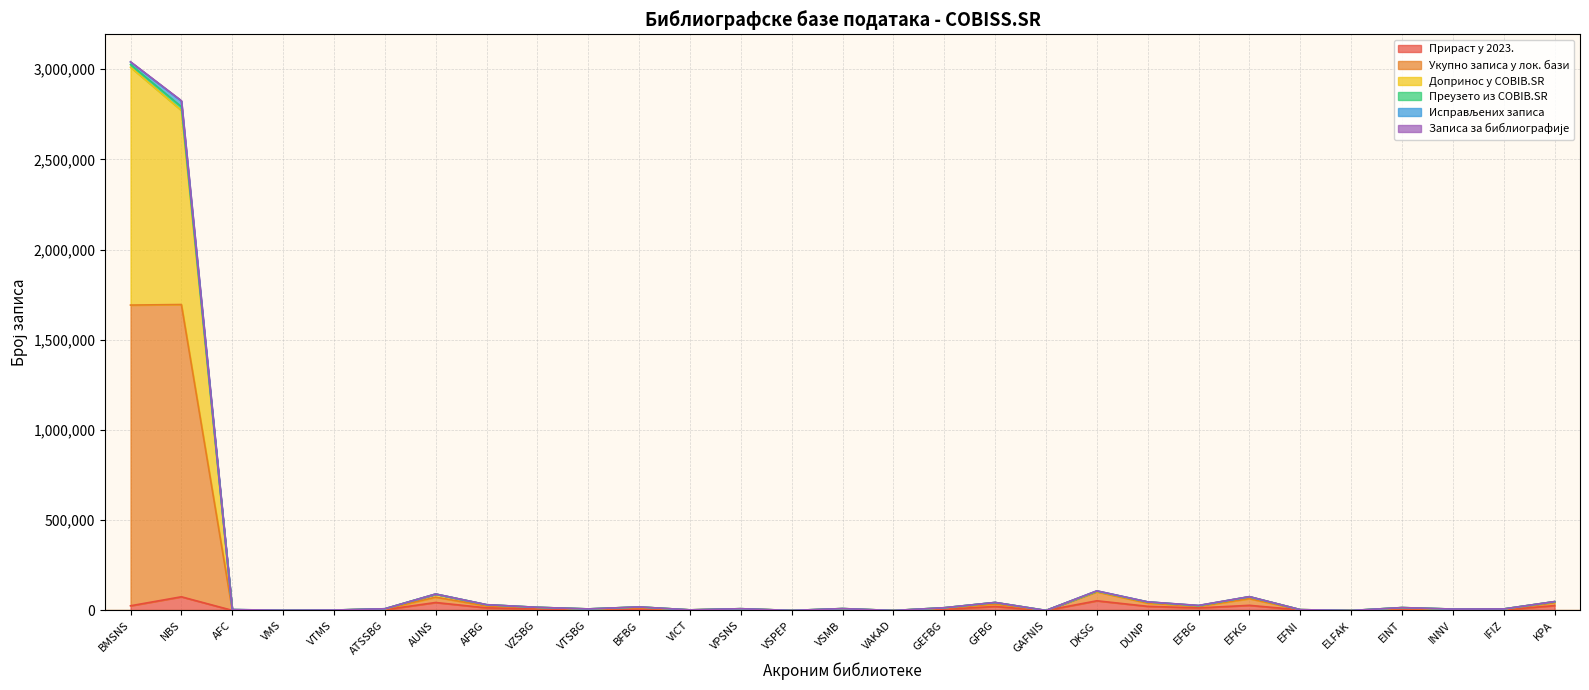

The Прираст у 2023. series shows 5787 at IFIZ. True or false?

False